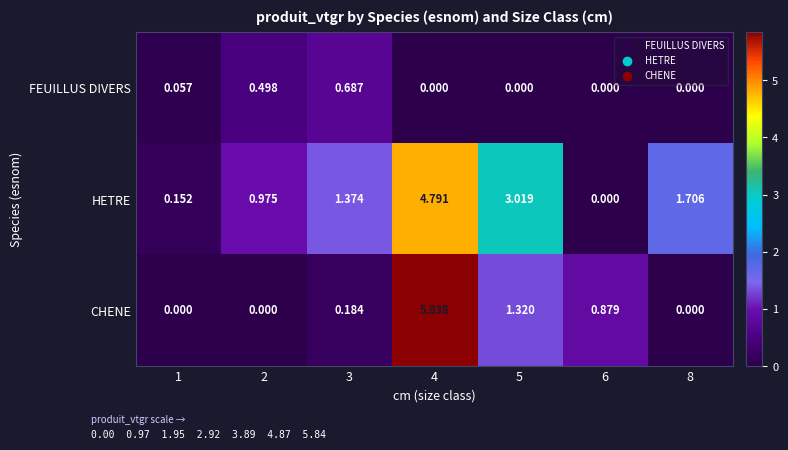

Which series has the largest total across all categories?

HETRE